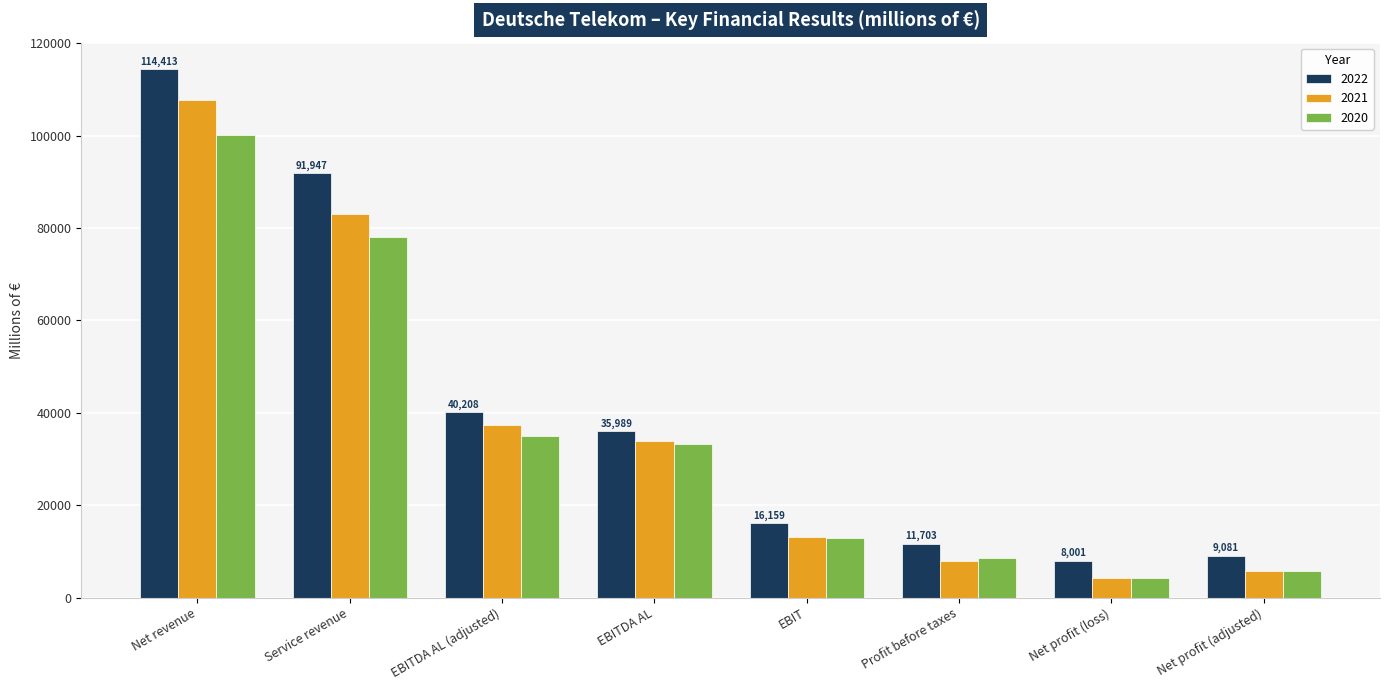

Which series has the largest range (max minus min)?

2022